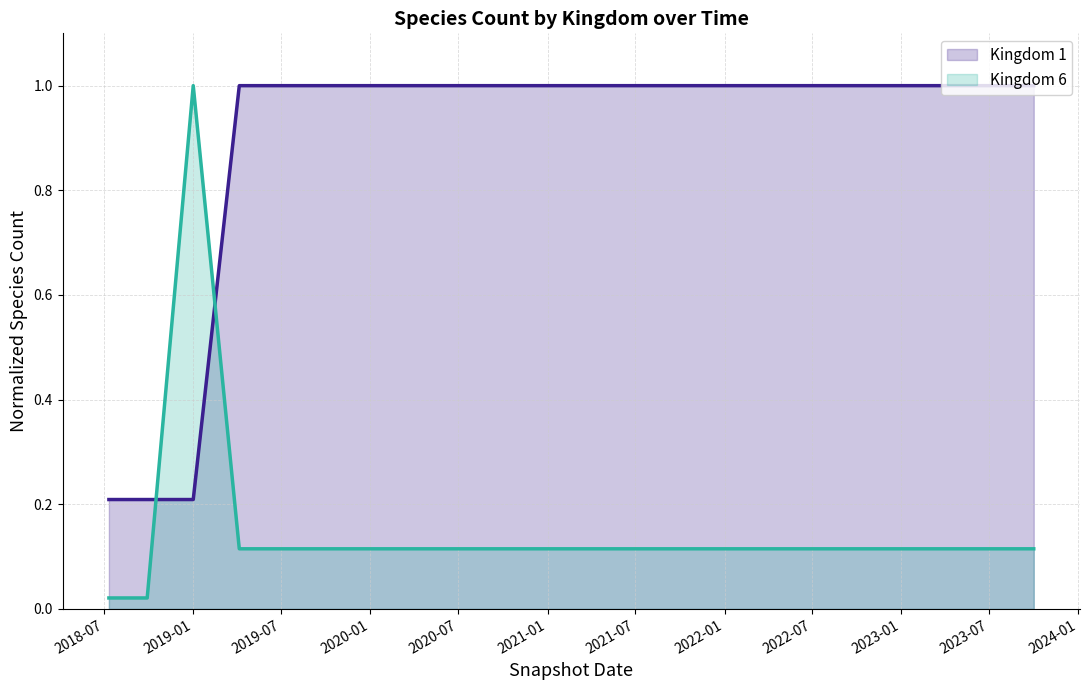

What is the value of the Kingdom 6 (line) point at the 15th from the left?

0.1